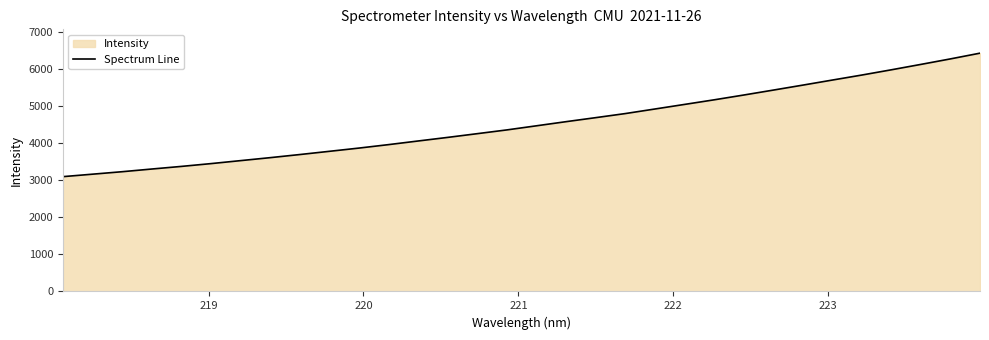

What is the difference between the maximum and minimum values?

3334.3